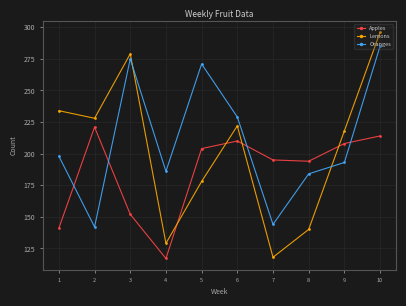

What is the difference between the maximum and second lowest values in the Lemons series?

167